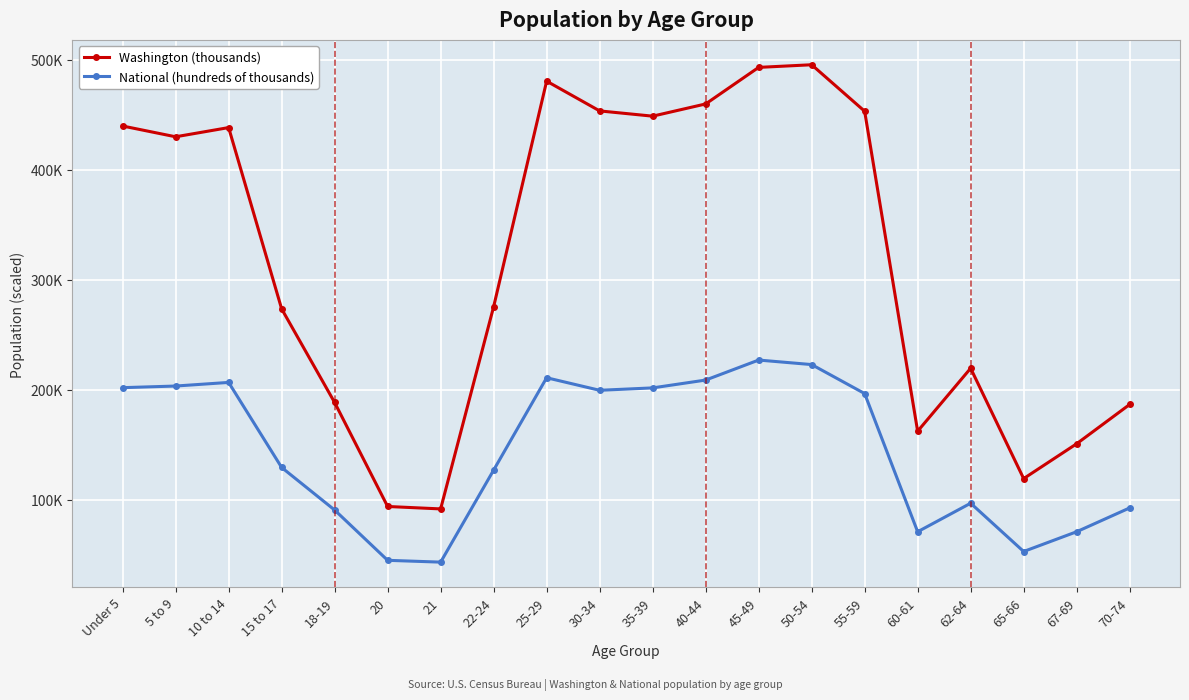

List the series in order of their overall mean, lowest first.

National (hundreds of thousands), Washington (thousands)